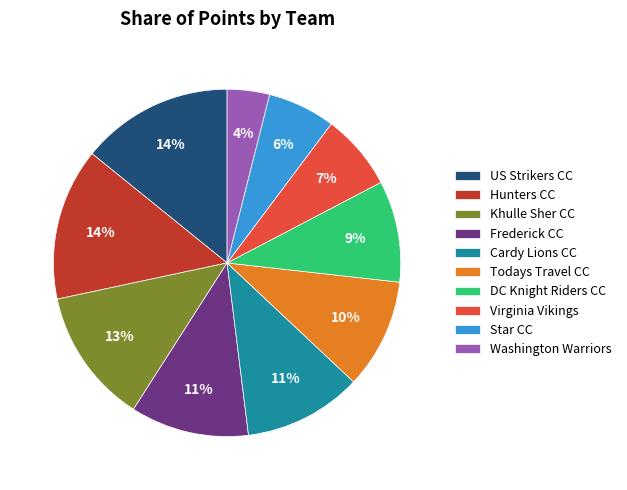

How many segments does this pie chart have?

10